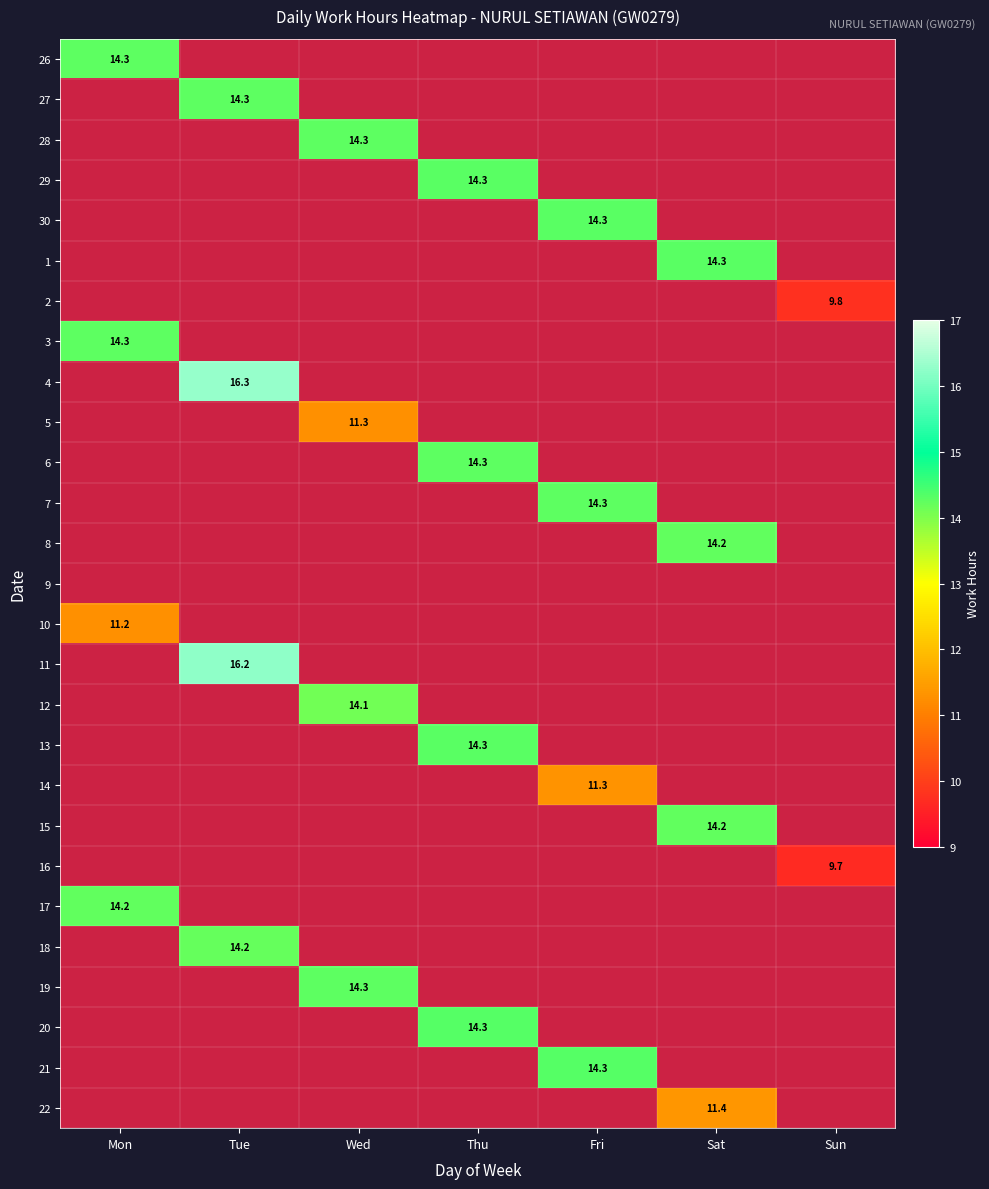

Which label corresponds to the largest value in the chart?

Tue